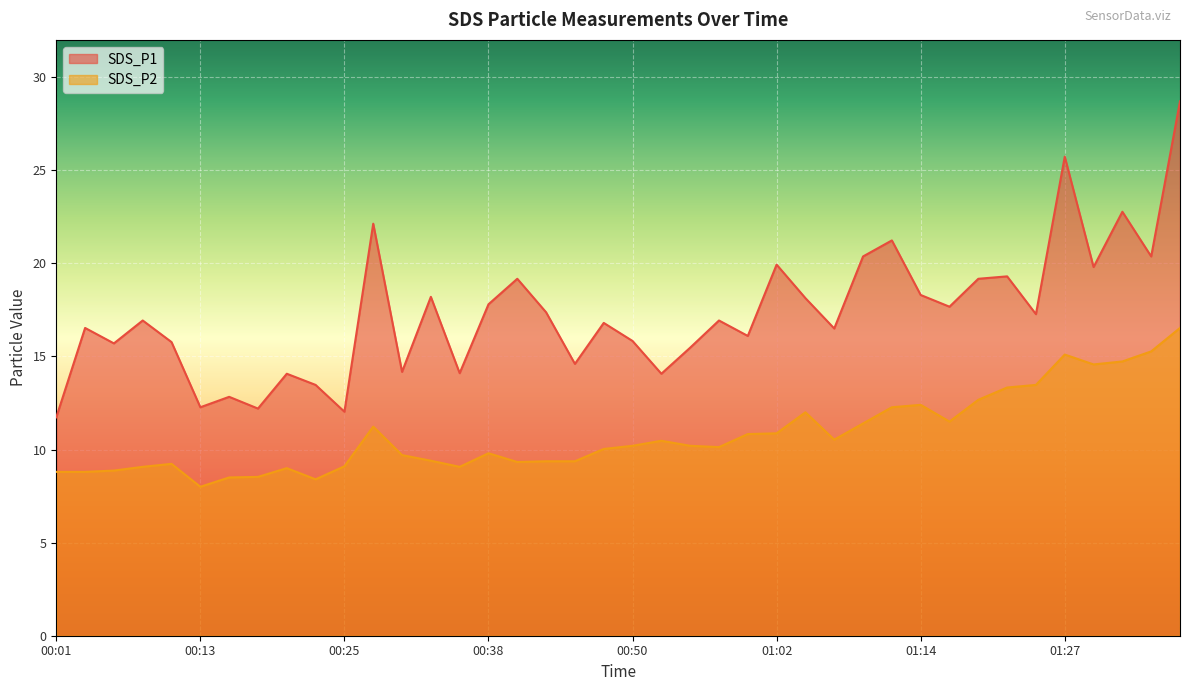

At which category does SDS_P2 reach its first local valley?

00:13